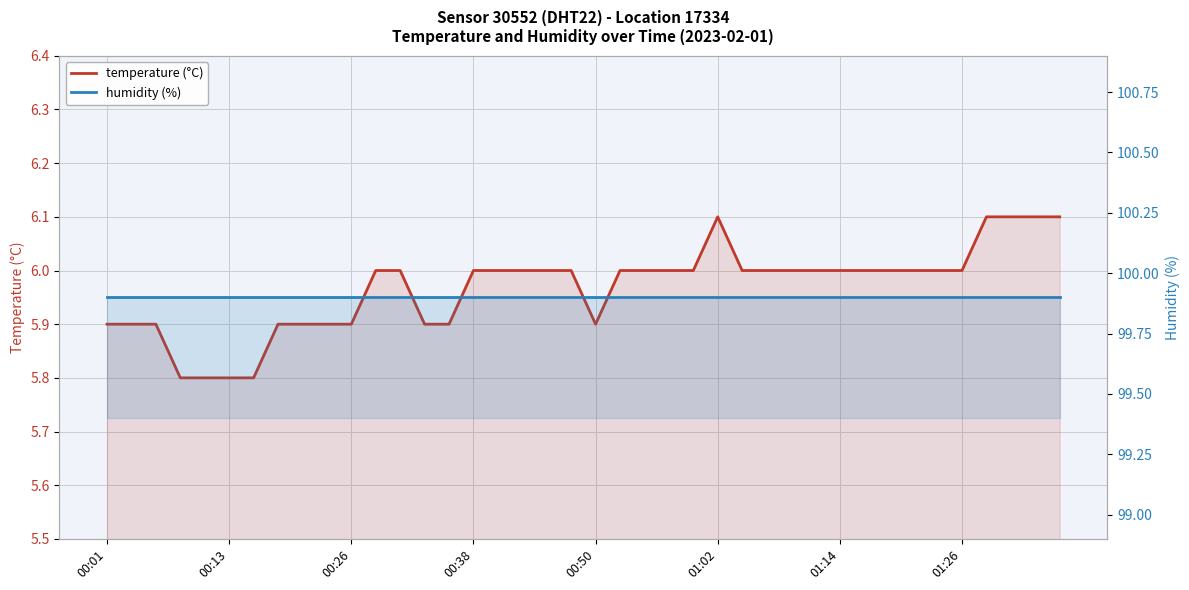

True or false: temperature (°C) and humidity (%) cross at least once.

False